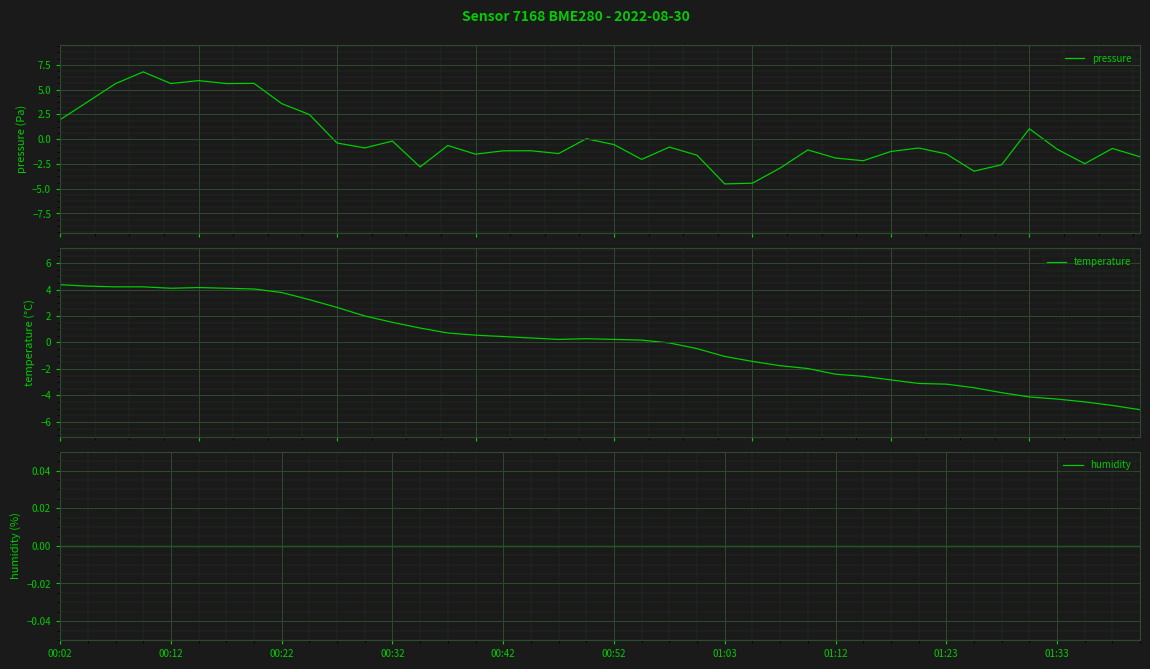

Reading right to left, transcribe all the data shown in this chart.

pressure: -1.8	-0.9	-2.5	-1.0	1.0	-2.6	-3.2	-1.5	-0.9	-1.2	-2.2	-1.9	-1.1	-2.9	-4.4	-4.5	-1.6	-0.8	-2.0	-0.6	0.0	-1.5	-1.2	-1.2	-1.5	-0.6	-2.8	-0.2	-0.9	-0.4	2.5	3.6	5.6	5.6	5.9	5.6	6.8	5.6	3.8	2.0
temperature: -5.1	-4.8	-4.5	-4.3	-4.1	-3.8	-3.4	-3.1	-3.1	-2.8	-2.6	-2.4	-2.0	-1.8	-1.4	-1.1	-0.5	-0.0	0.2	0.2	0.3	0.2	0.3	0.4	0.6	0.7	1.1	1.5	2.0	2.6	3.2	3.8	4.0	4.1	4.1	4.1	4.2	4.2	4.3	4.4
humidity: 0.0	0.0	0.0	0.0	0.0	0.0	0.0	0.0	0.0	0.0	0.0	0.0	0.0	0.0	0.0	0.0	0.0	0.0	0.0	0.0	0.0	0.0	0.0	0.0	0.0	0.0	0.0	0.0	0.0	0.0	0.0	0.0	0.0	0.0	0.0	0.0	0.0	0.0	0.0	0.0